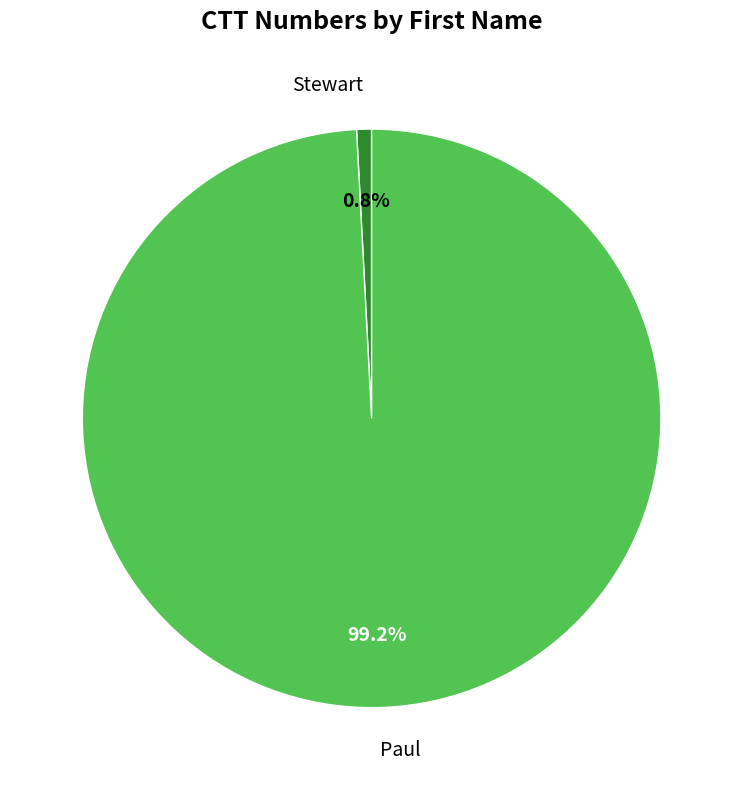

How much of the chart is everything except Paul?

0.8%